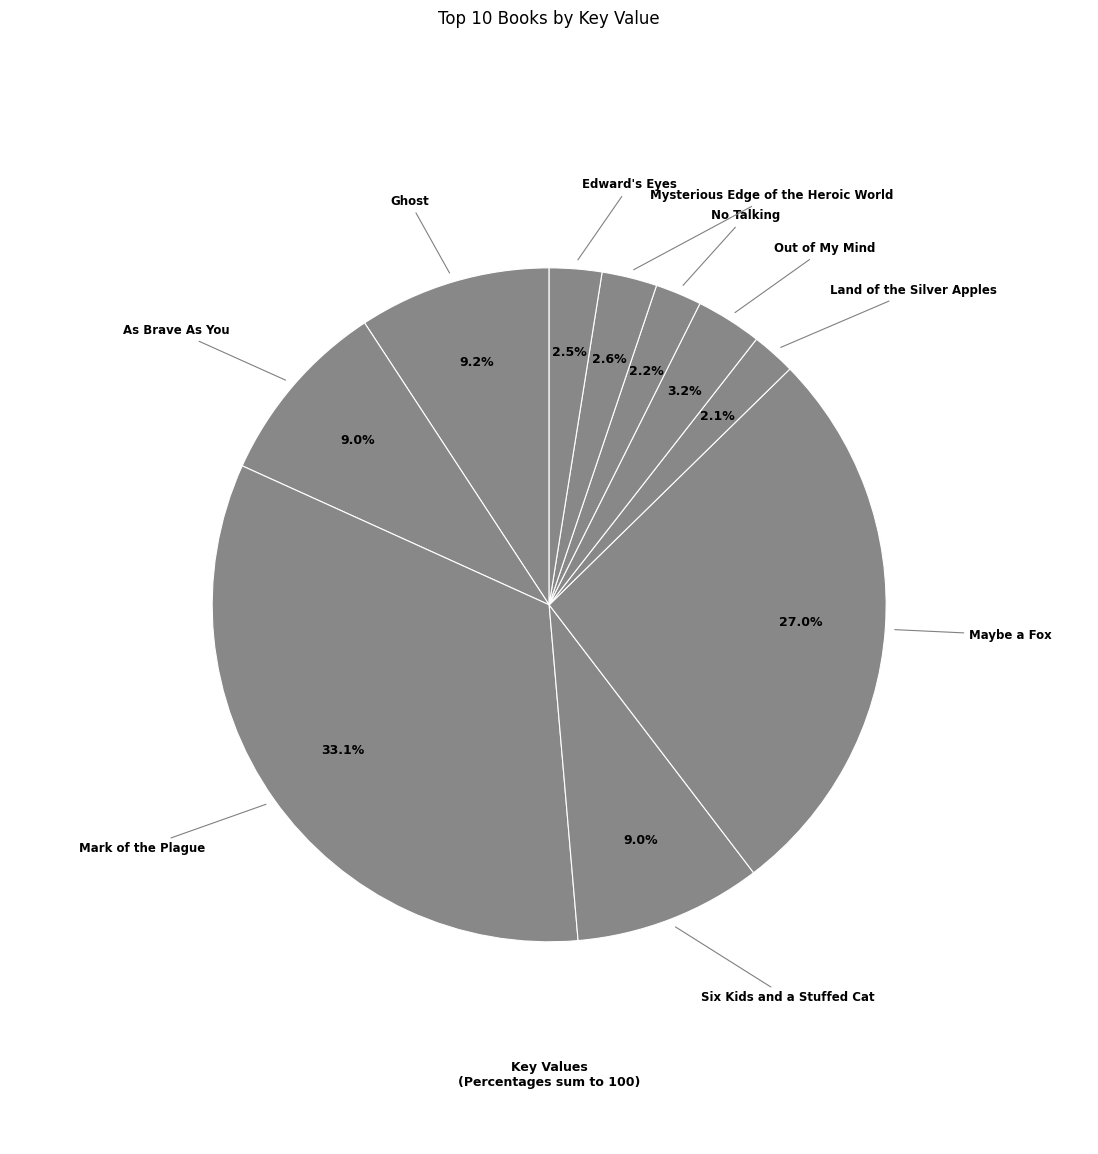

Which slice is the smallest?

Land of the Silver Apples